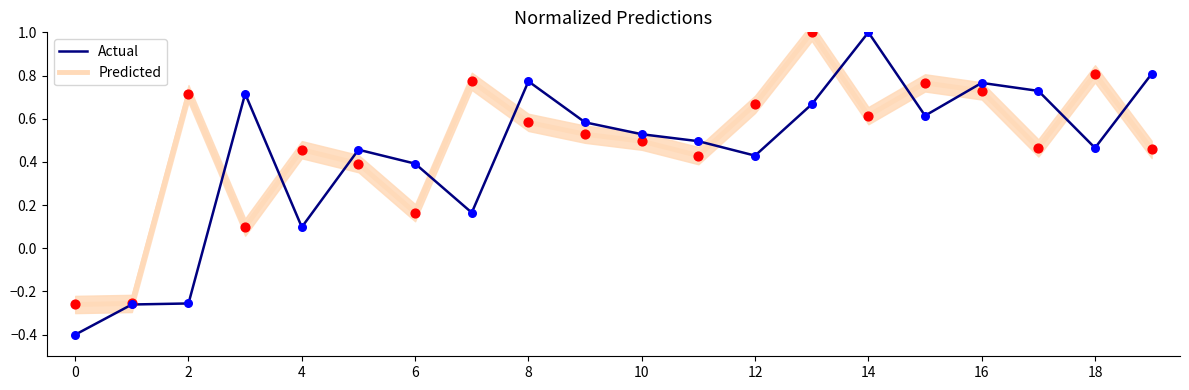

Which series has the largest Y range (max minus min)?

Actual